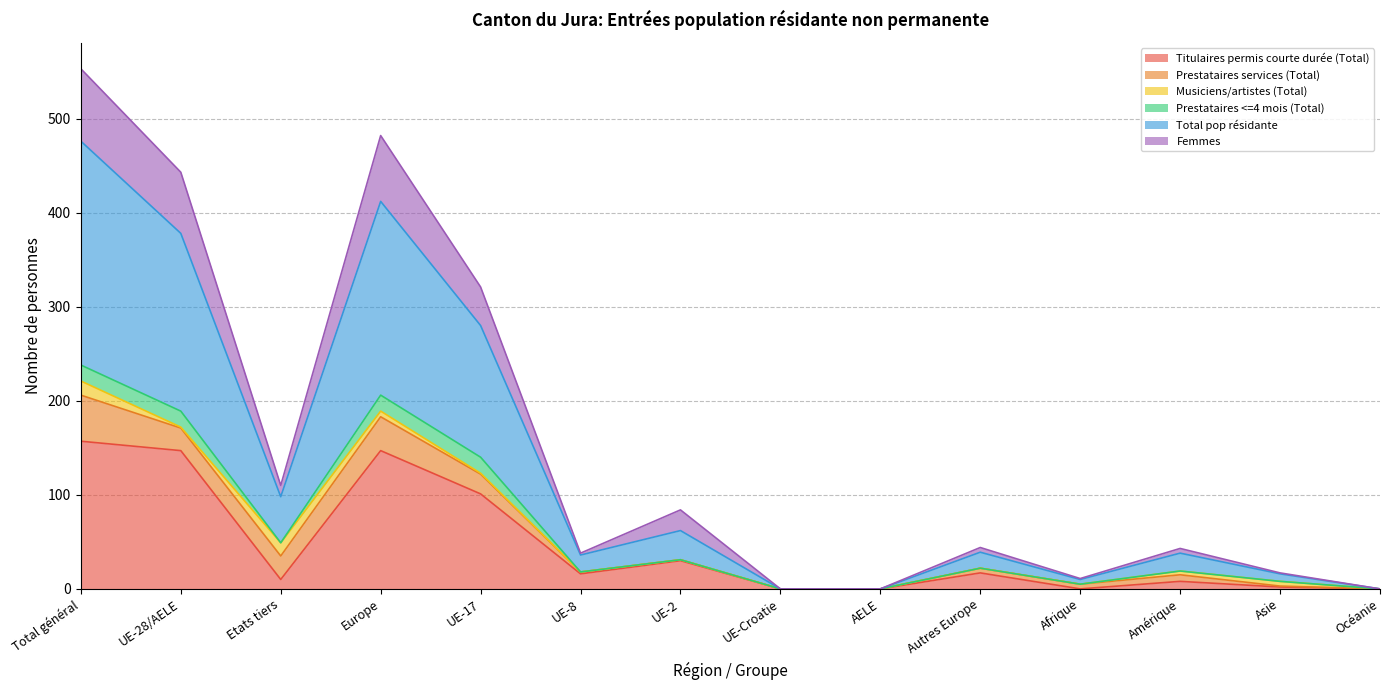

The value of Titulaires permis courte durée (Total) at UE-2 is 30. True or false?

True